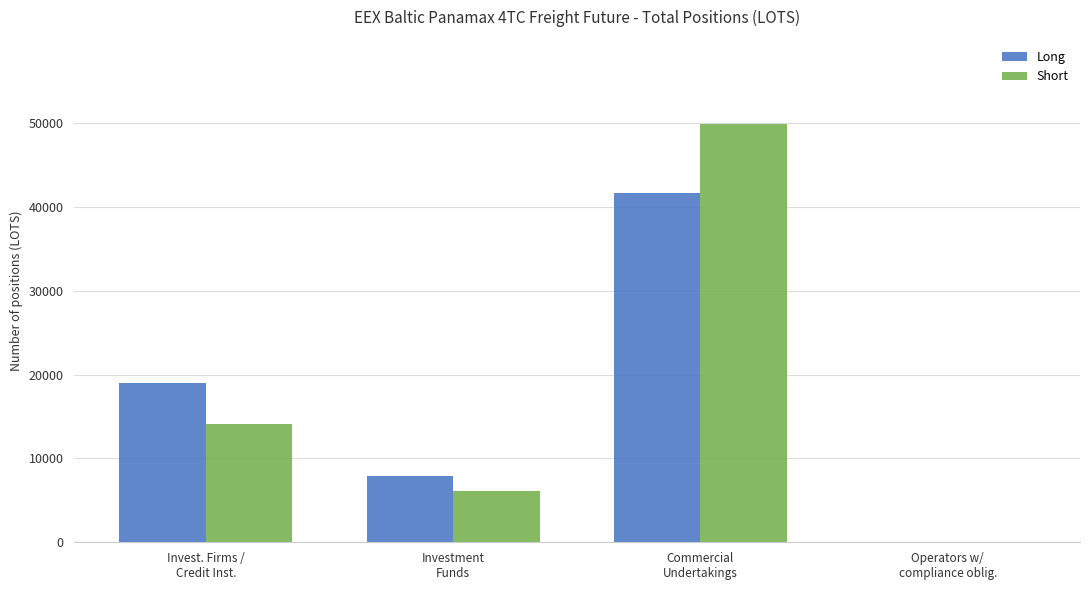

What is the greatest value displayed?

49961.0